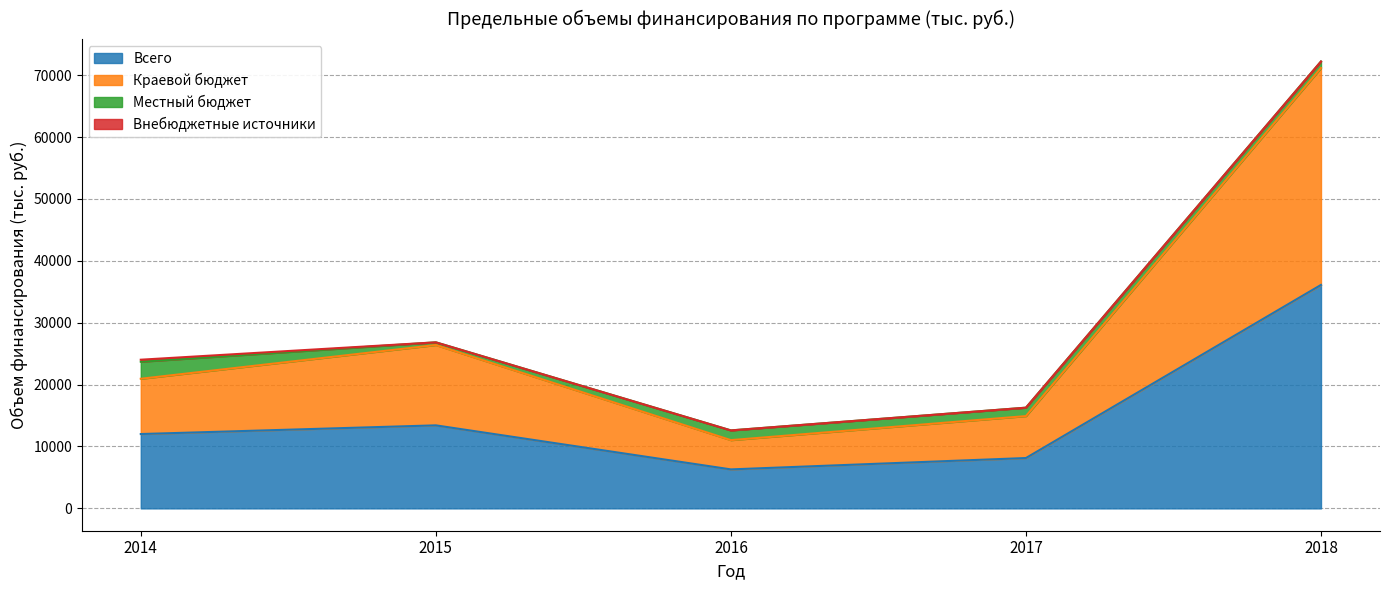

True or false: Всего has a value of 36102.5 at 2018.

True